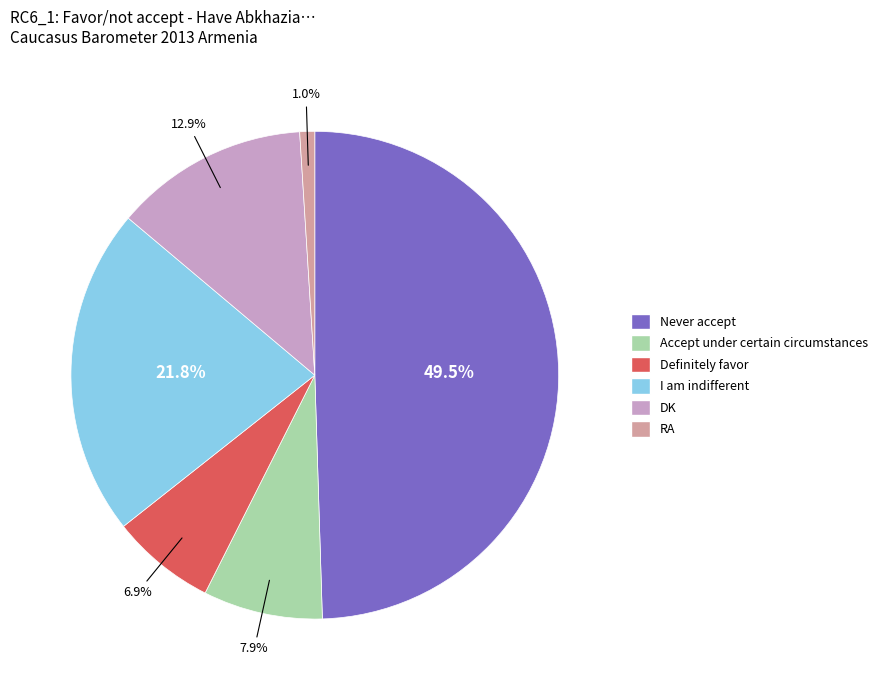

Count the number of slices in the pie.

6